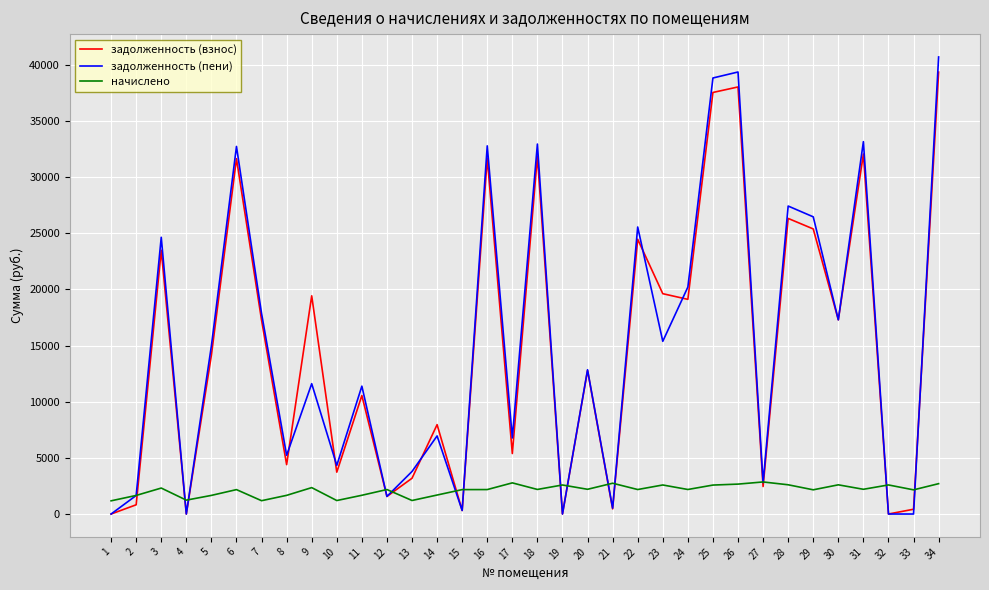

What is the spread (max minus min) of values at 20?

10644.9